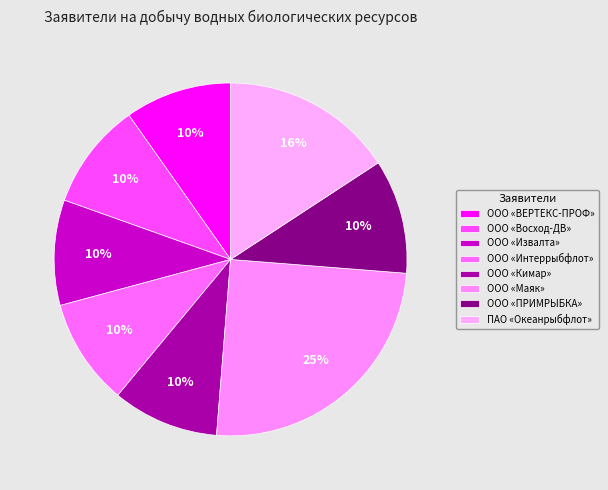

Count the number of slices in the pie.

8